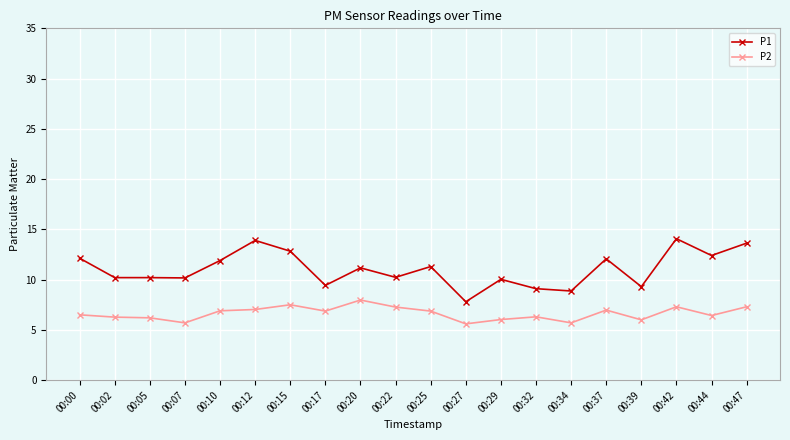

True or false: P1 has more than 2 interior local peaks.

True